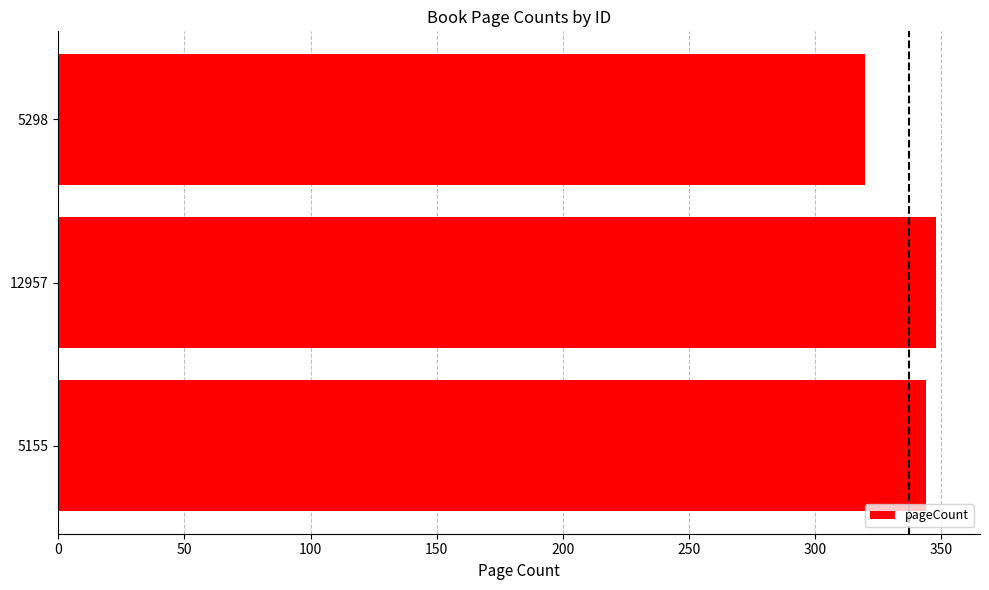

List the labels in order of value, largest first.

12957, 5155, 5298